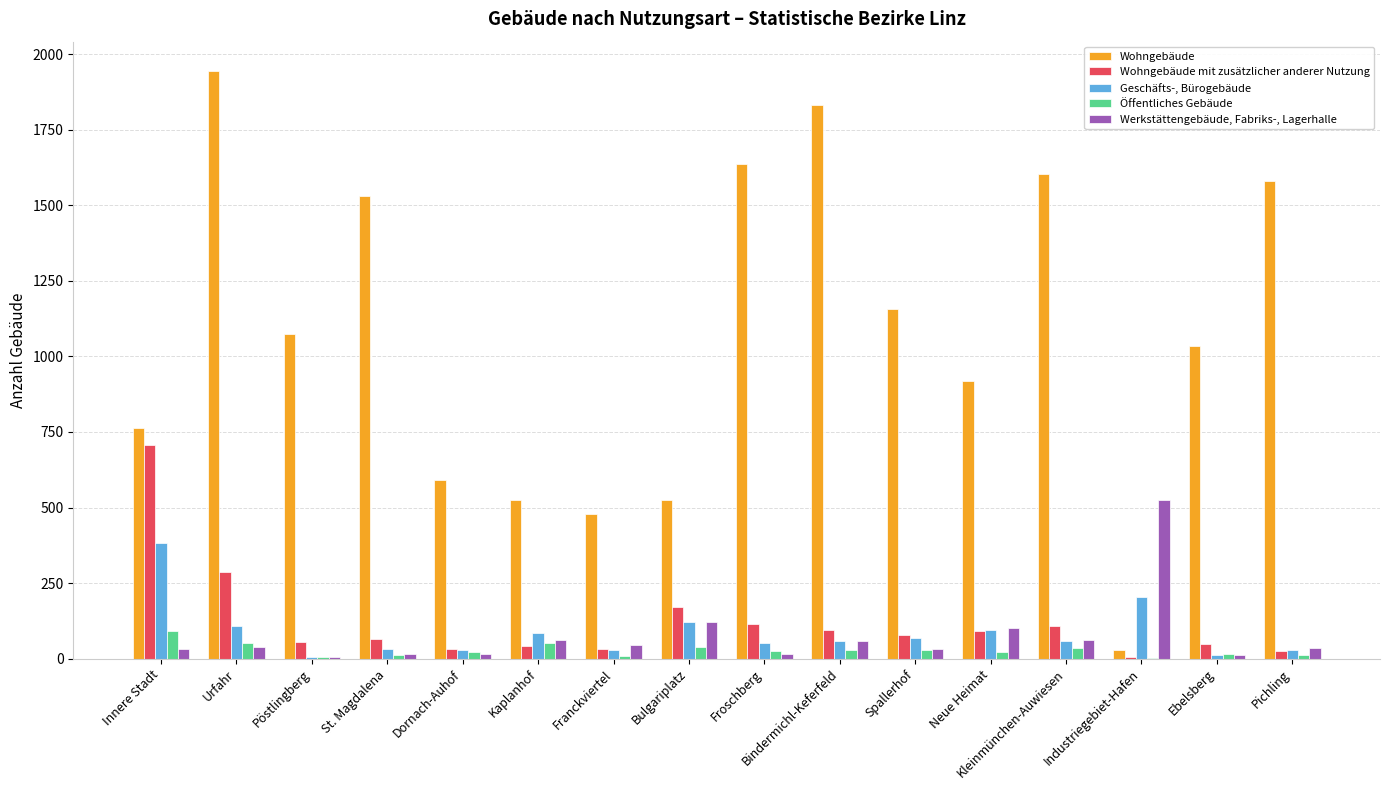

What are all the series names shown in the legend?

Wohngebäude, Wohngebäude mit zusätzlicher anderer Nutzung, Geschäfts-, Bürogebäude, Öffentliches Gebäude, Werkstättengebäude, Fabriks-, Lagerhalle